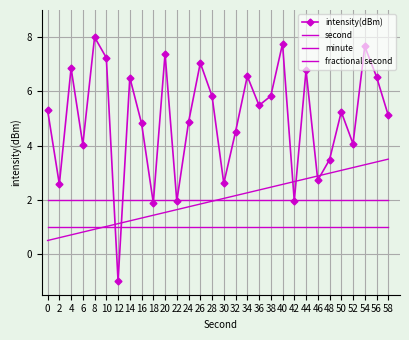

Between which two adjacent categories do minute and intensity(dBm) first intersect?

10 and 12